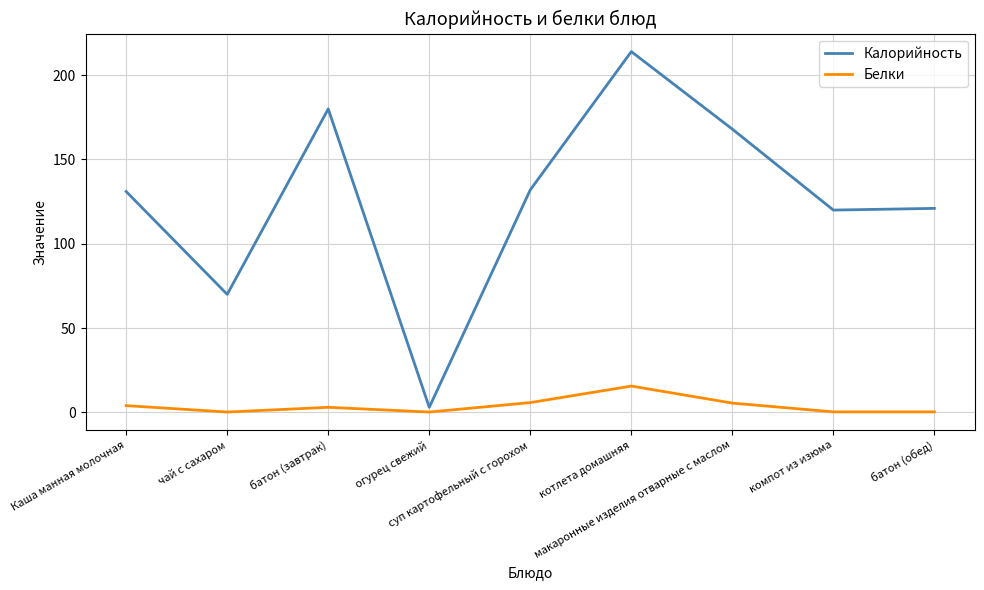

Which series has the largest range (max minus min)?

Калорийность